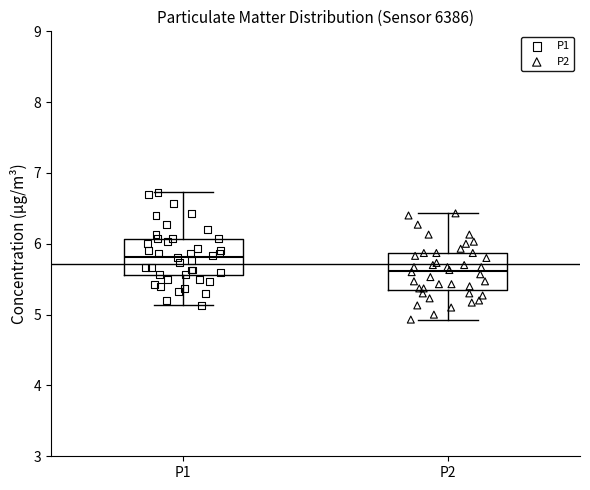

Which box has the highest median line?

P1